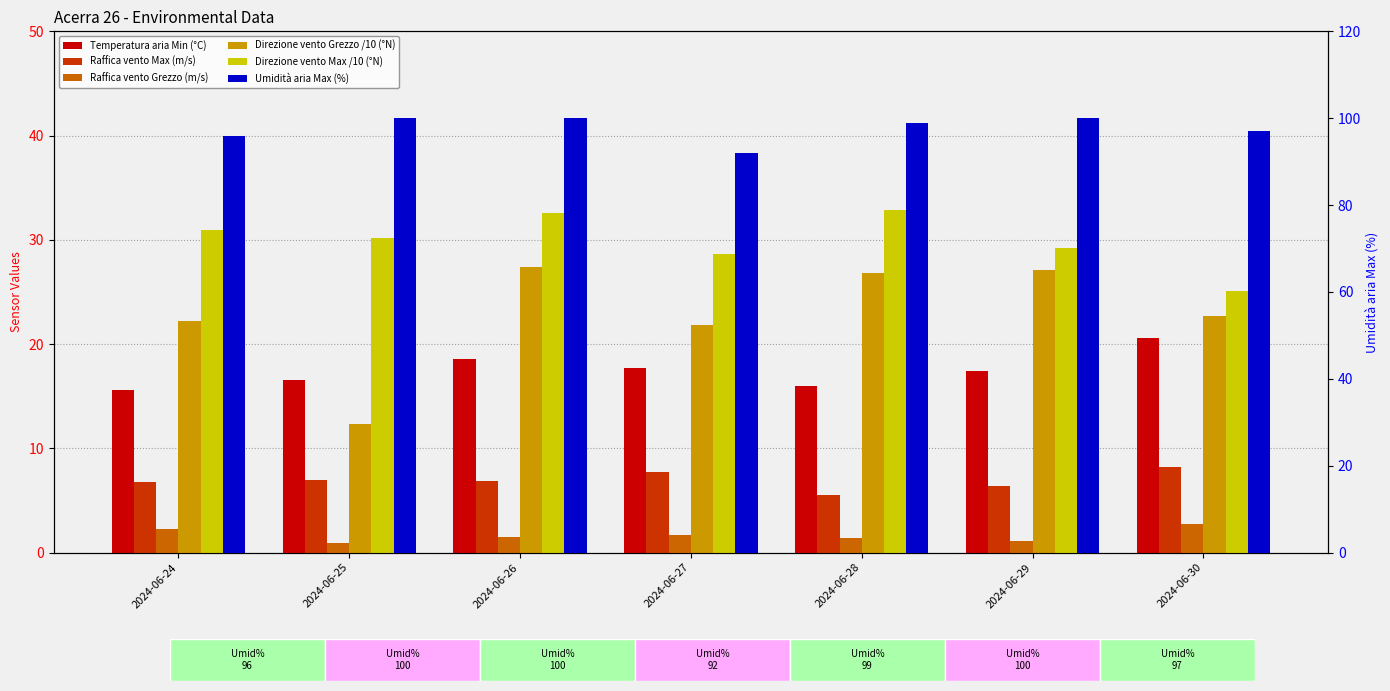

Are the bars horizontal?

No